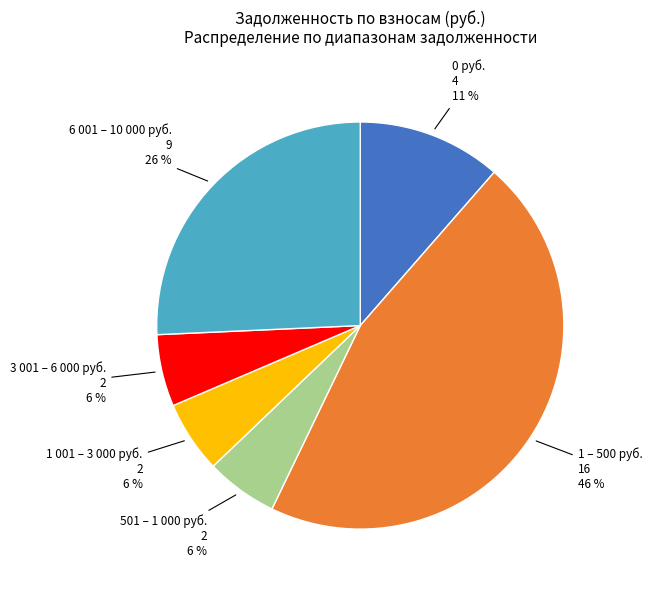

To the nearest percent, what percentage of the pie is 3 001 – 6 000 руб.?

6%